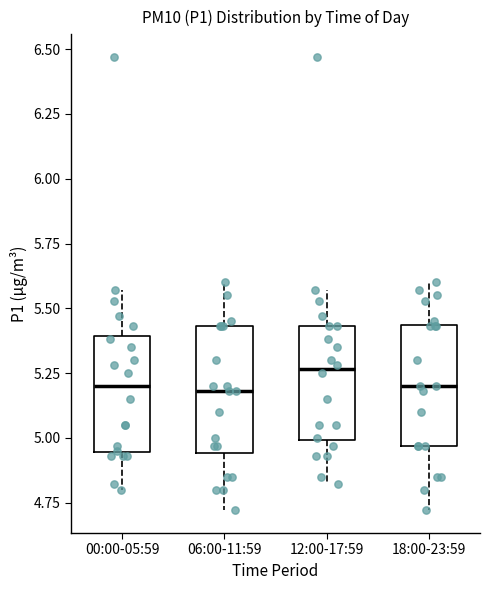

Where does the median line of the box for 12:00-17:59 sit on the y-axis? The values are not printed on the chart, so give them approximately, as read against the axis.

5.25